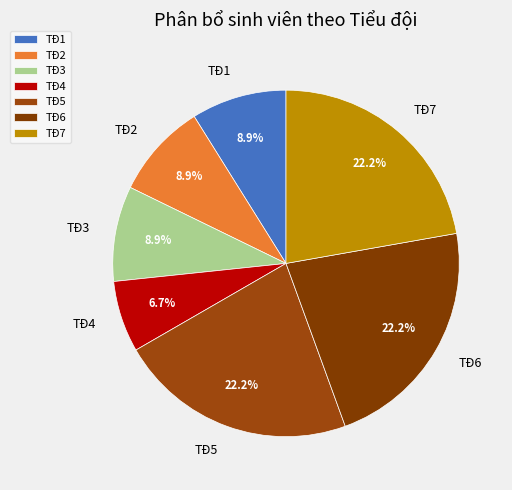

Which has a higher value, TĐ1 or TĐ4?

TĐ1